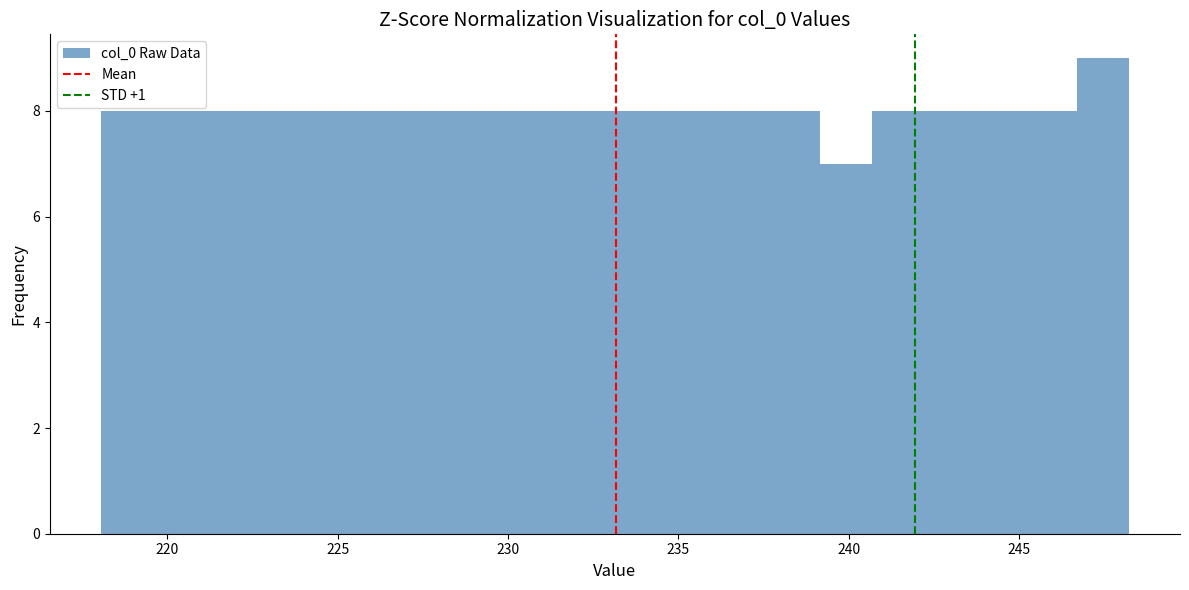

Read against the x-axis, roughly where is the centre of the tallest bar?

247.5